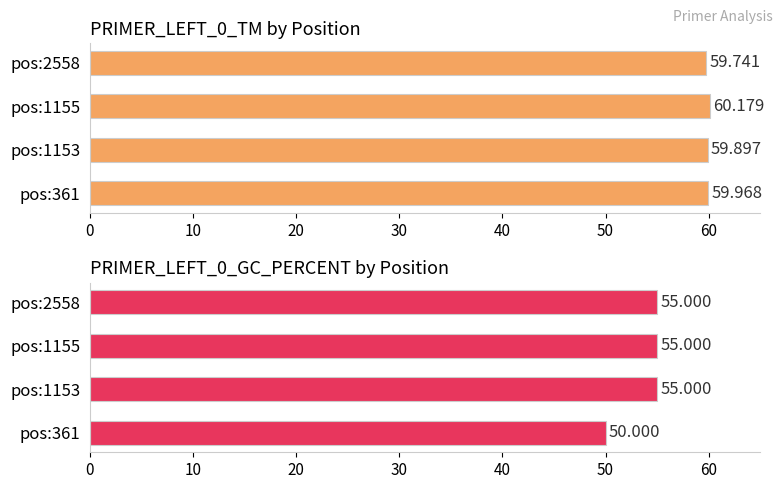

Count the PRIMER_LEFT_0_GC_PERCENT values in the range 55 to 56.

3